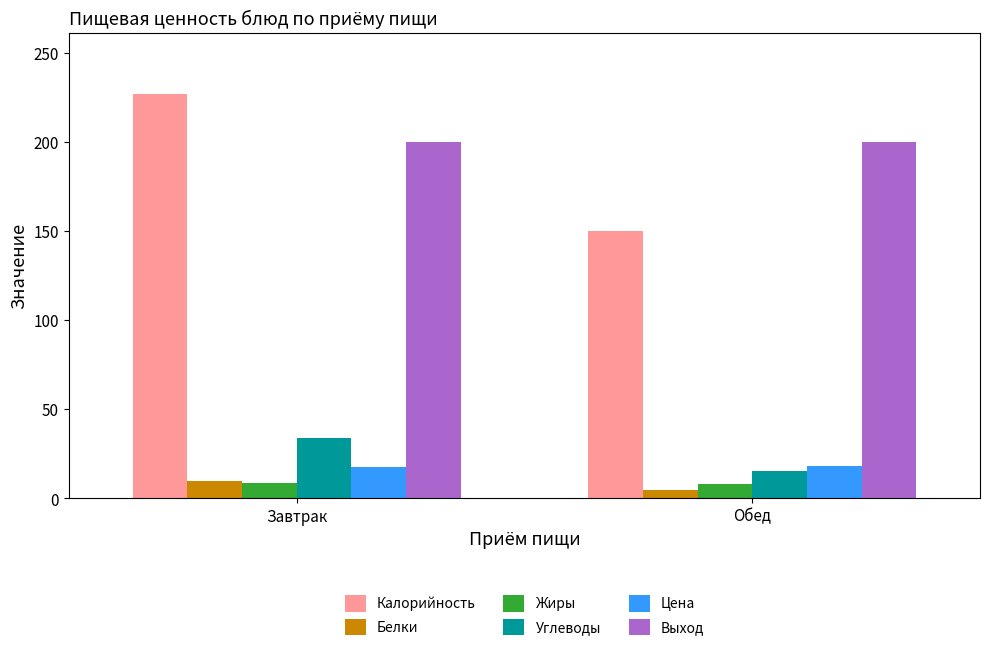

What is the sum of all Жиры values?

16.6